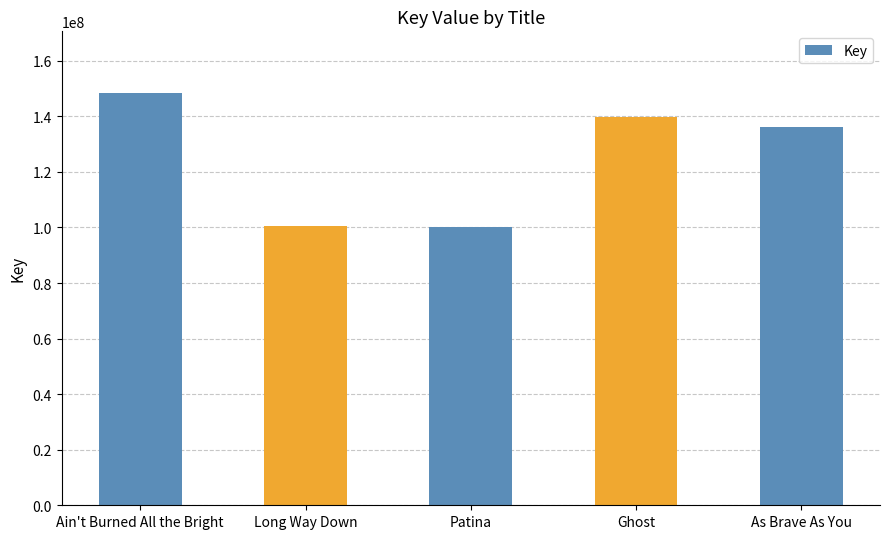

How many distinct data groups are displayed?

1